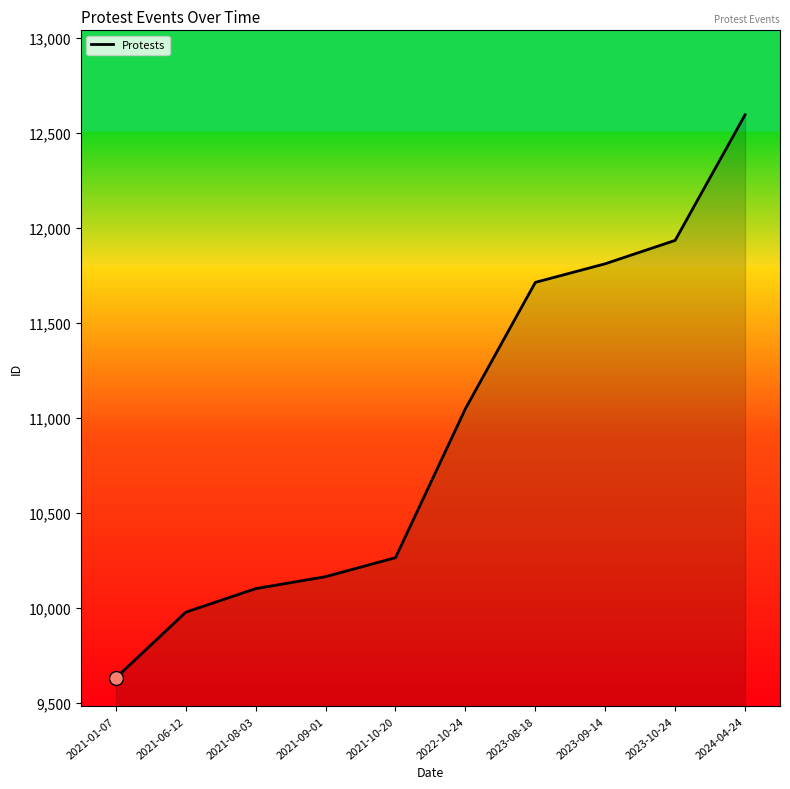

What is the change in value from 2023-09-14 to 2023-10-24?

+123